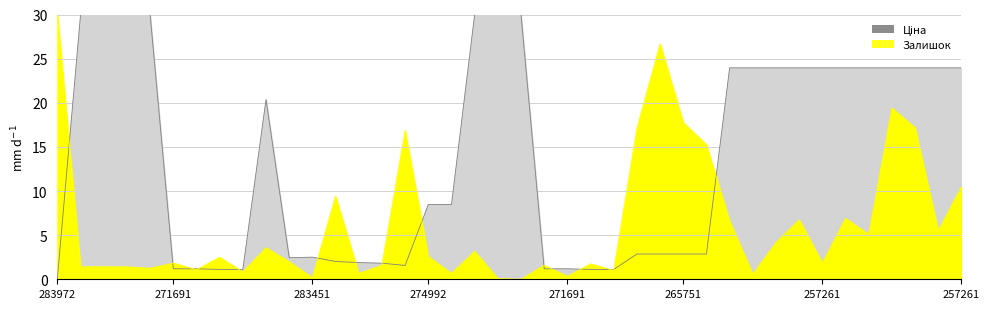

Between 257261959 and 283972211, which is larger?

257261959